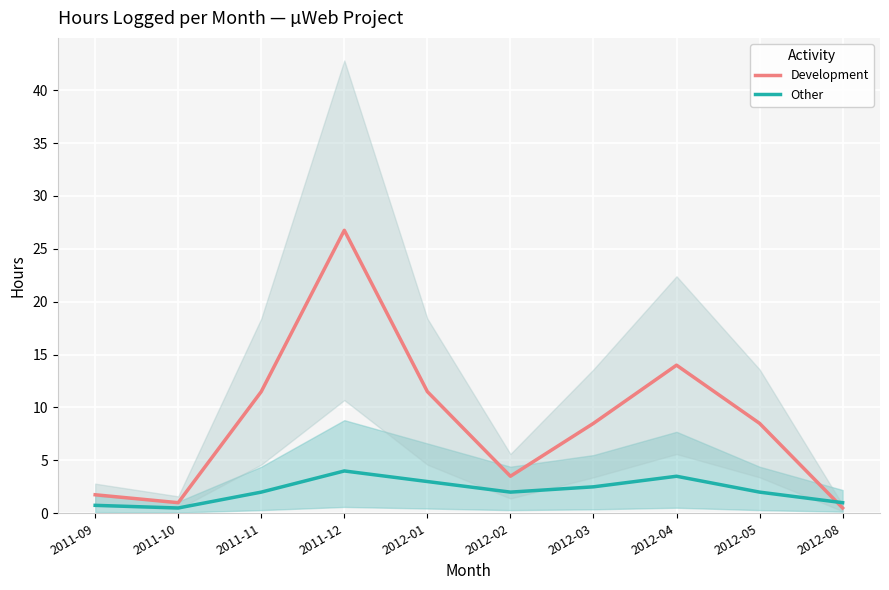

Rank the series by their average value, from lowest to highest.

Other, Development